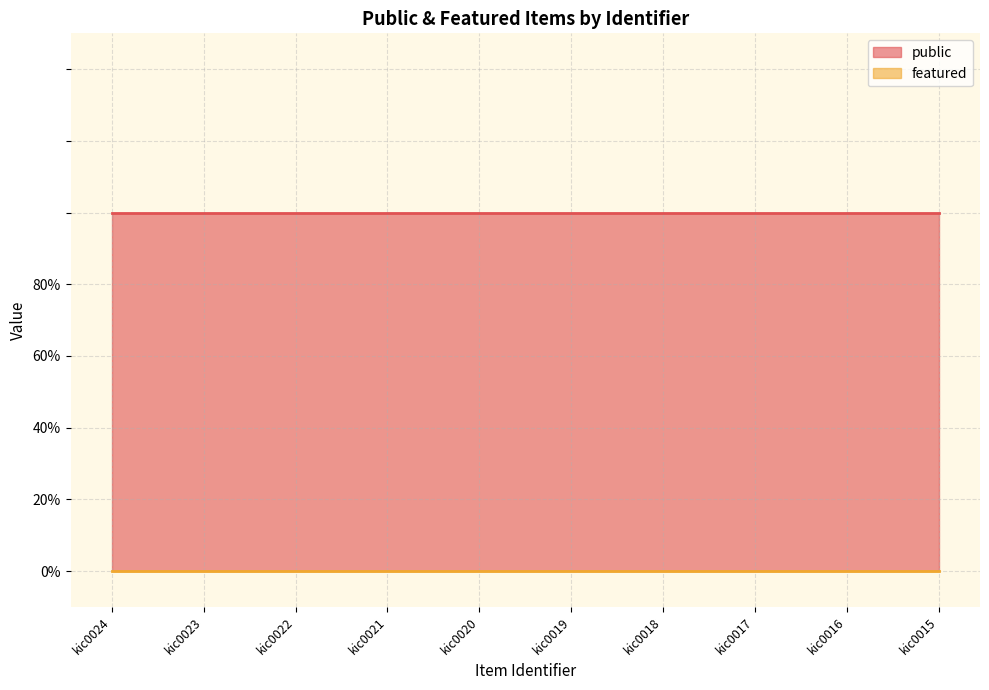

What is the total value across all series at kic0022?

1